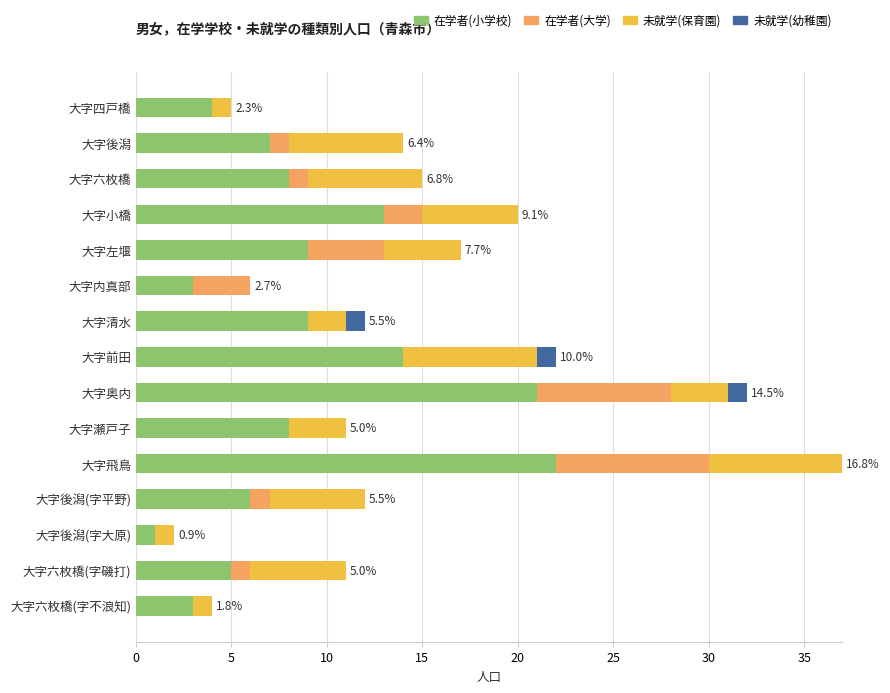

What is the total value across all series at 大字六枚橋(字磯打)?

11